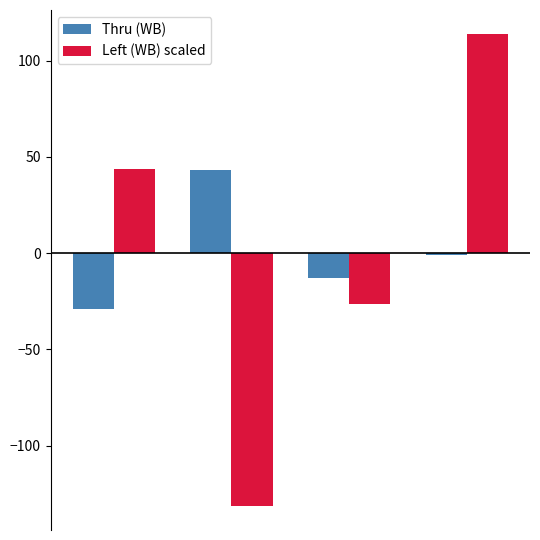

What is the maximum value for Thru (WB)?

43.0